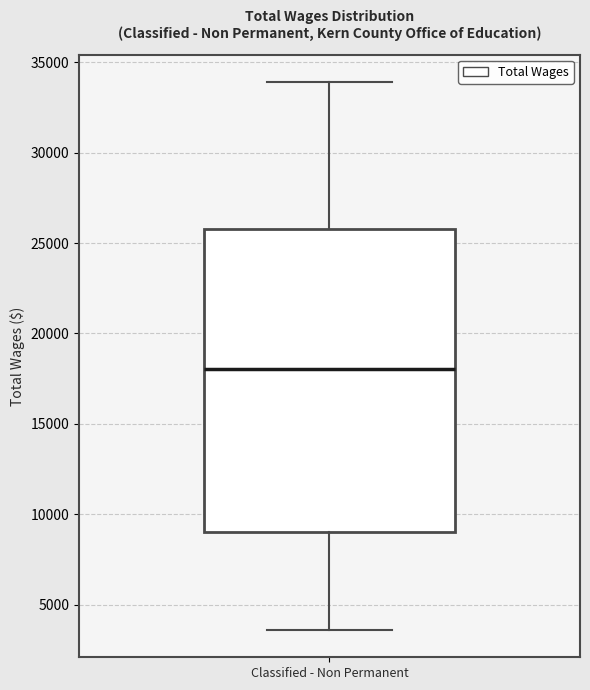

Transcribe this box plot: give where the median line is, the range the box spans, and where the two whiskers end, as read against the y-axis. The values are not printed on the chart, so give them approximately, as read against the axis.

median 18000, box 9000 to 26000, whiskers 3500 to 34000